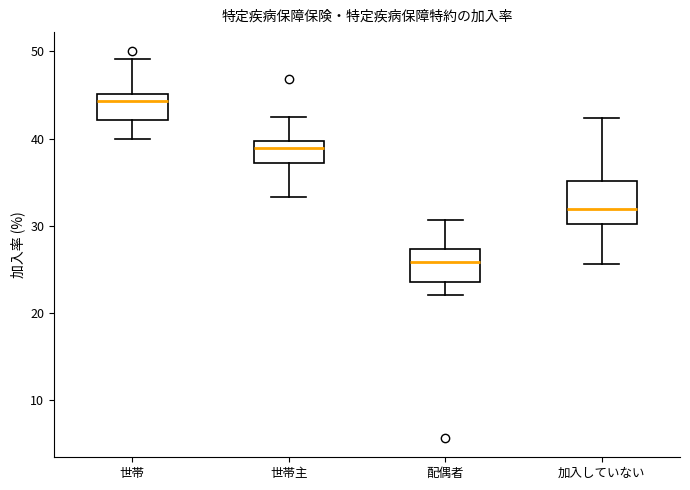

Reading left to right, transcribe this box plot: for each box, give where its median line is, the range the box spans, and where its two whiskers end, as read against the y-axis. The values are not printed on the chart, so give them approximately, as read against the axis.

世帯: median 44, box 42 to 45, whiskers 40 to 49
世帯主: median 39, box 37 to 40, whiskers 33 to 43
配偶者: median 26, box 24 to 27, whiskers 22 to 31
加入していない: median 32, box 30 to 35, whiskers 26 to 42